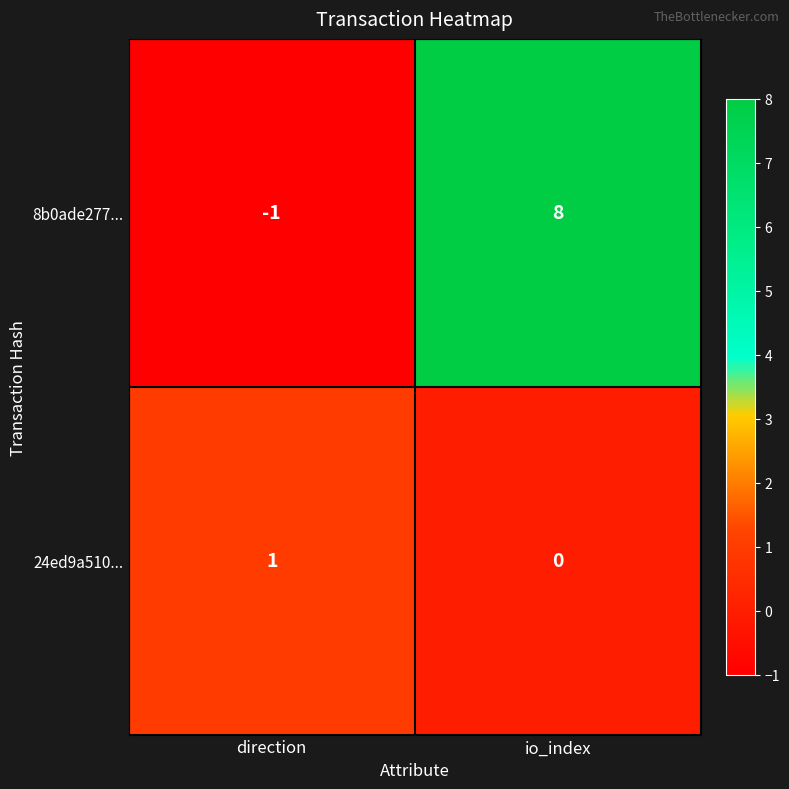

Reading right to left, extract all data points from this chart.

8b0ade277...: io_index=8	direction=-1
24ed9a510...: io_index=0	direction=1